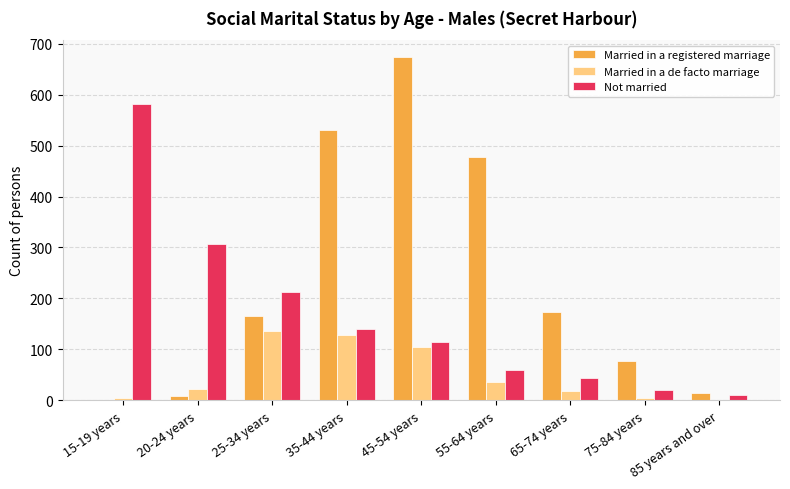

At which label is Married in a registered marriage closest to 336?

55-64 years